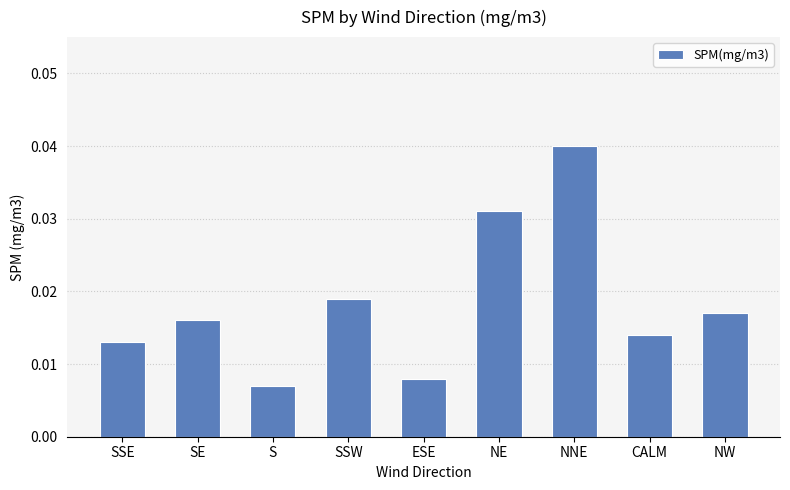

What is the label of the 9th bar from the right?

SSE